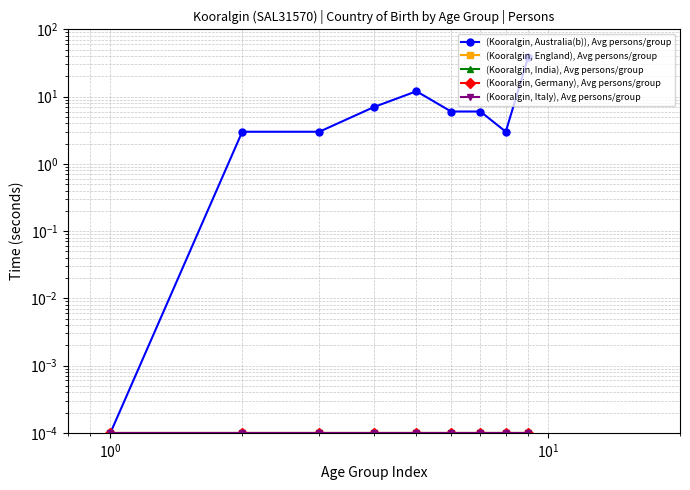

How many values in the (Kooralgin, Australia(b)), Avg persons/group series exceed 6?

3